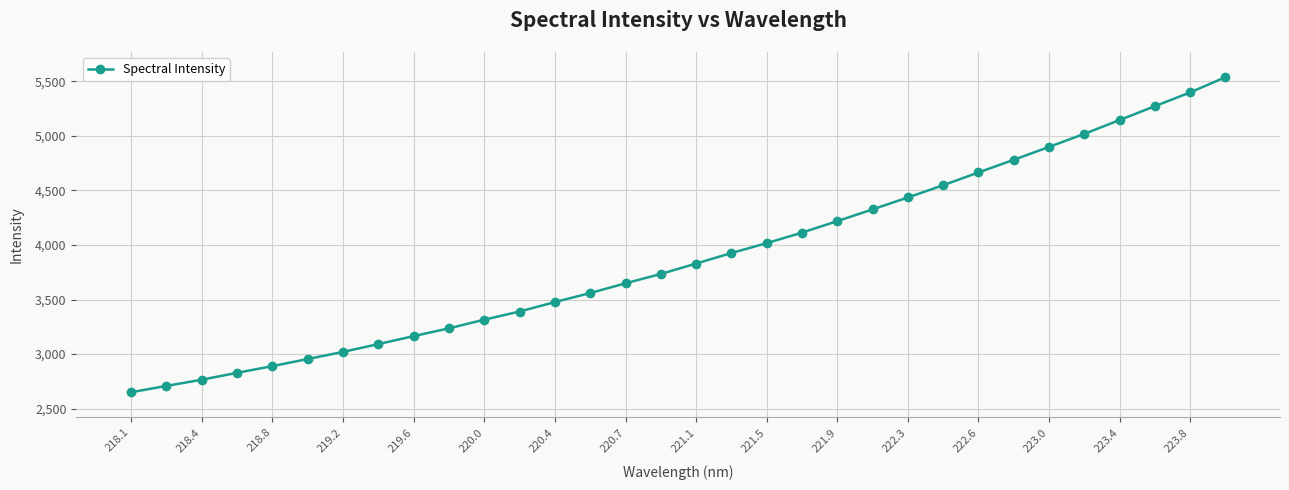

How many lines are shown in the chart?

1